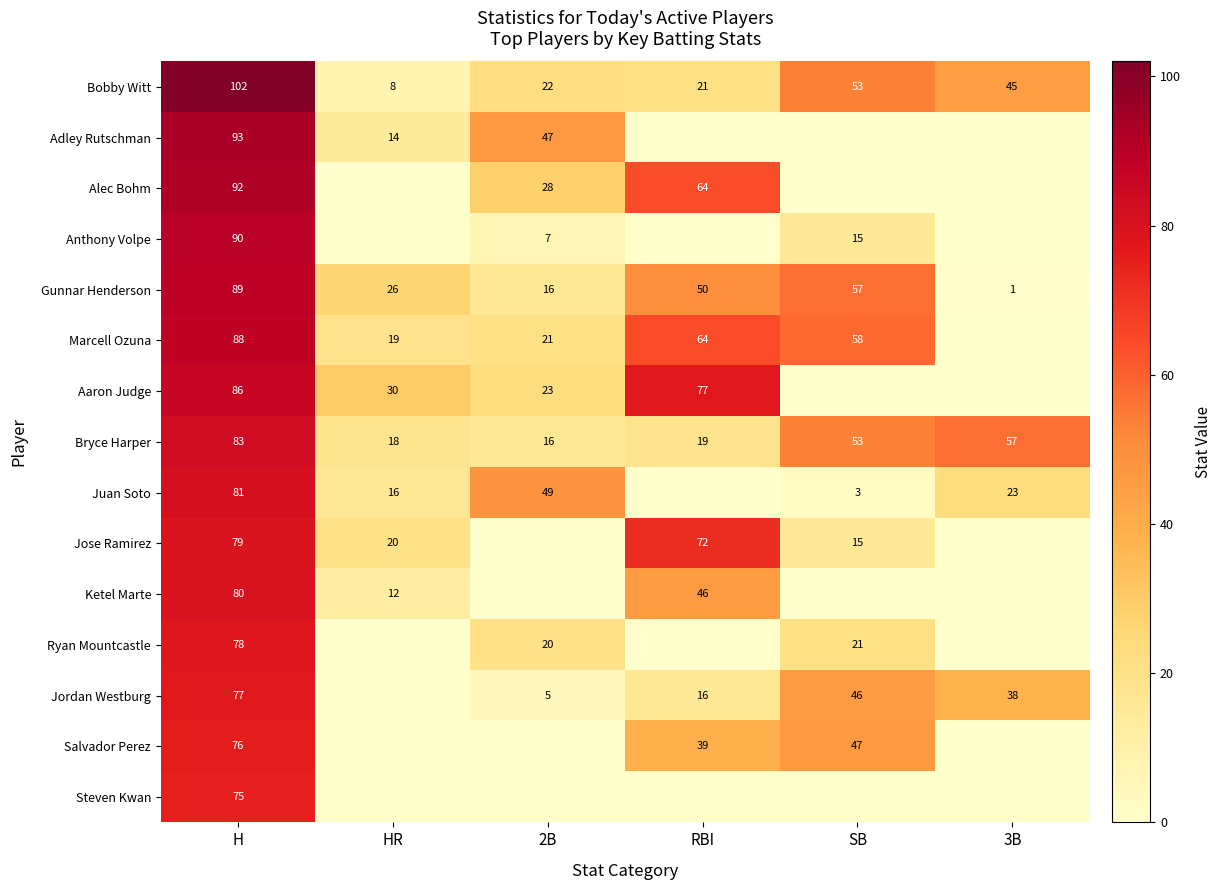

How many data points in Bobby Witt are less than 45?

3